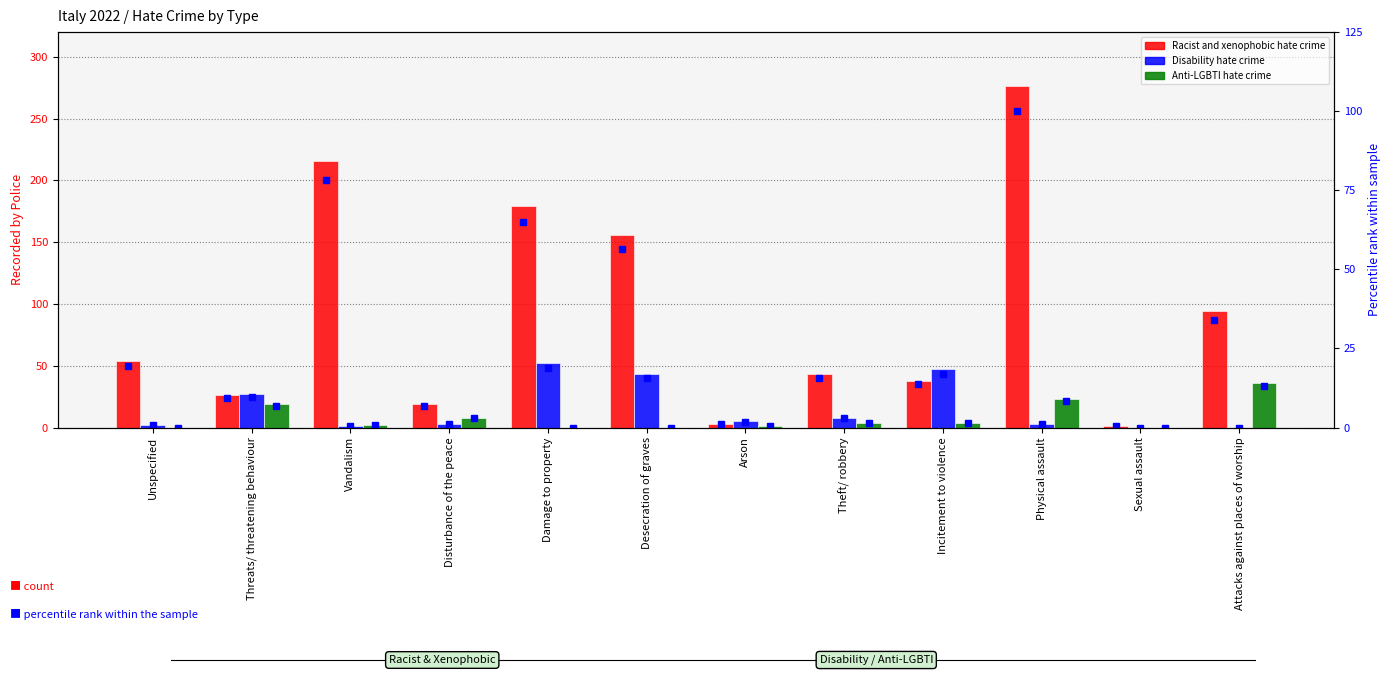

How many data points in Racist and xenophobic hate crime (pct) are above 19?

6